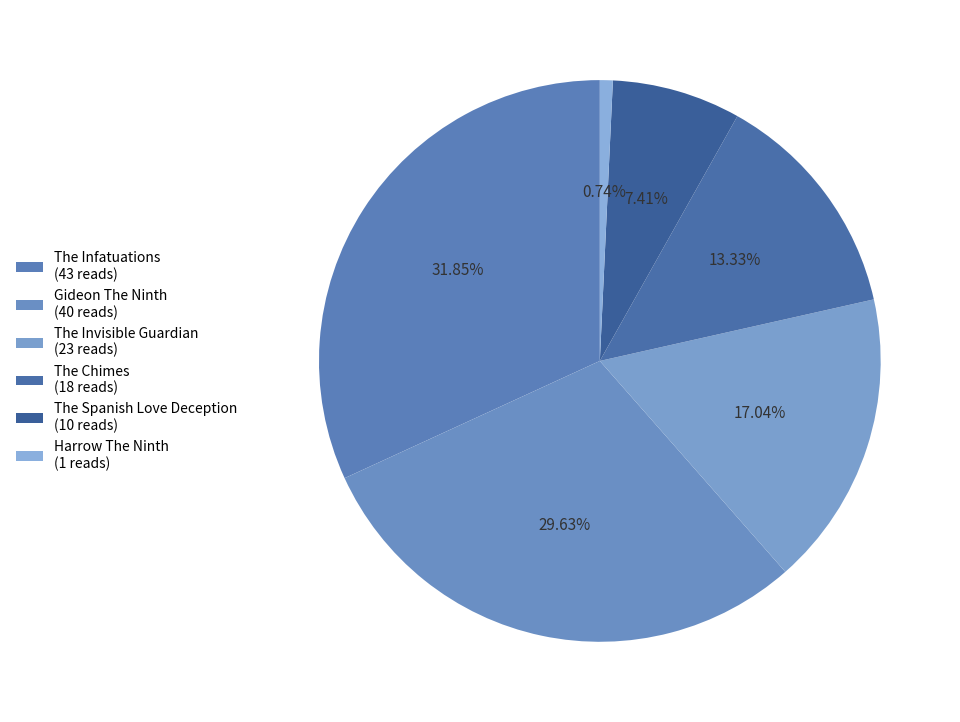

To the nearest percent, what is the combined percentage of Harrow The Ninth and The Infatuations?

33%